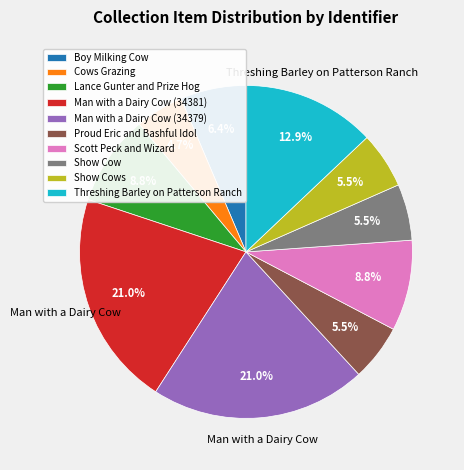

What is the smallest slice in the pie chart?

Cows Grazing